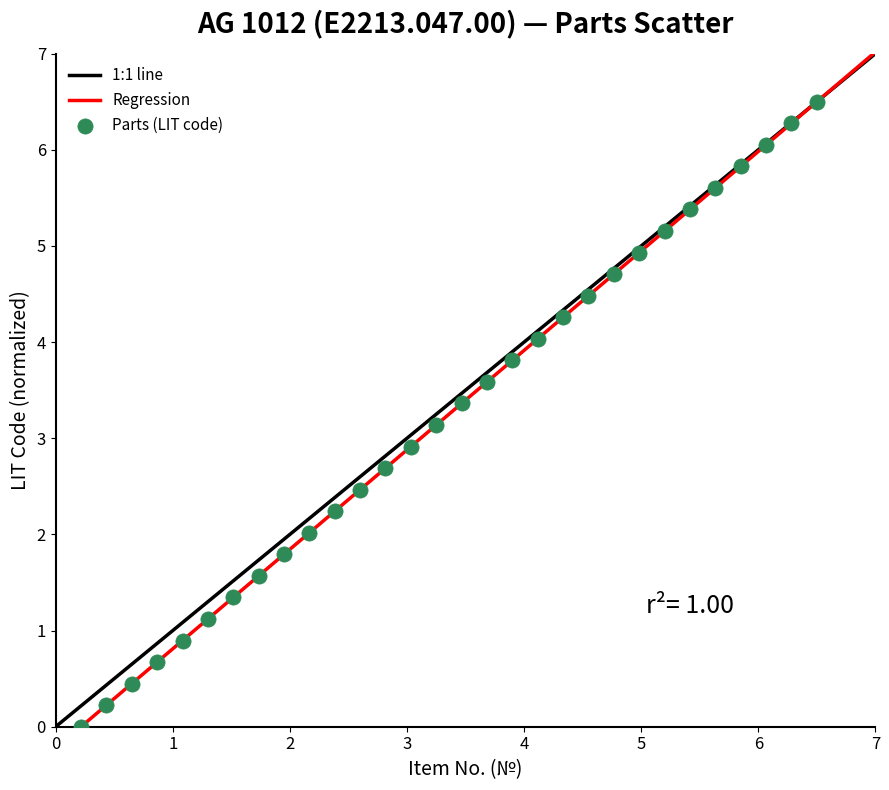

What is the range of X values (max minus min)?

6.3